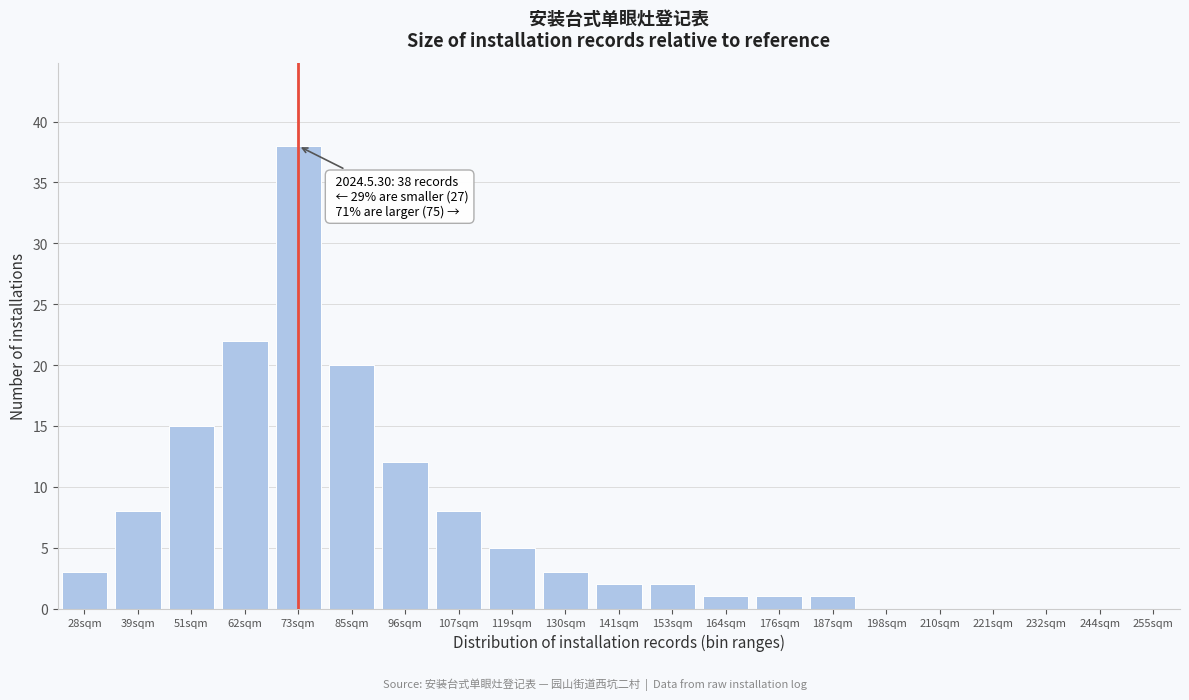

Reading left to right, extract all data points from this chart.

28sqm=3	39sqm=8	51sqm=15	62sqm=22	73sqm=38	85sqm=20	96sqm=12	107sqm=8	119sqm=5	130sqm=3	141sqm=2	153sqm=2	164sqm=1	176sqm=1	187sqm=1	198sqm=0	210sqm=0	221sqm=0	232sqm=0	244sqm=0	255sqm=0